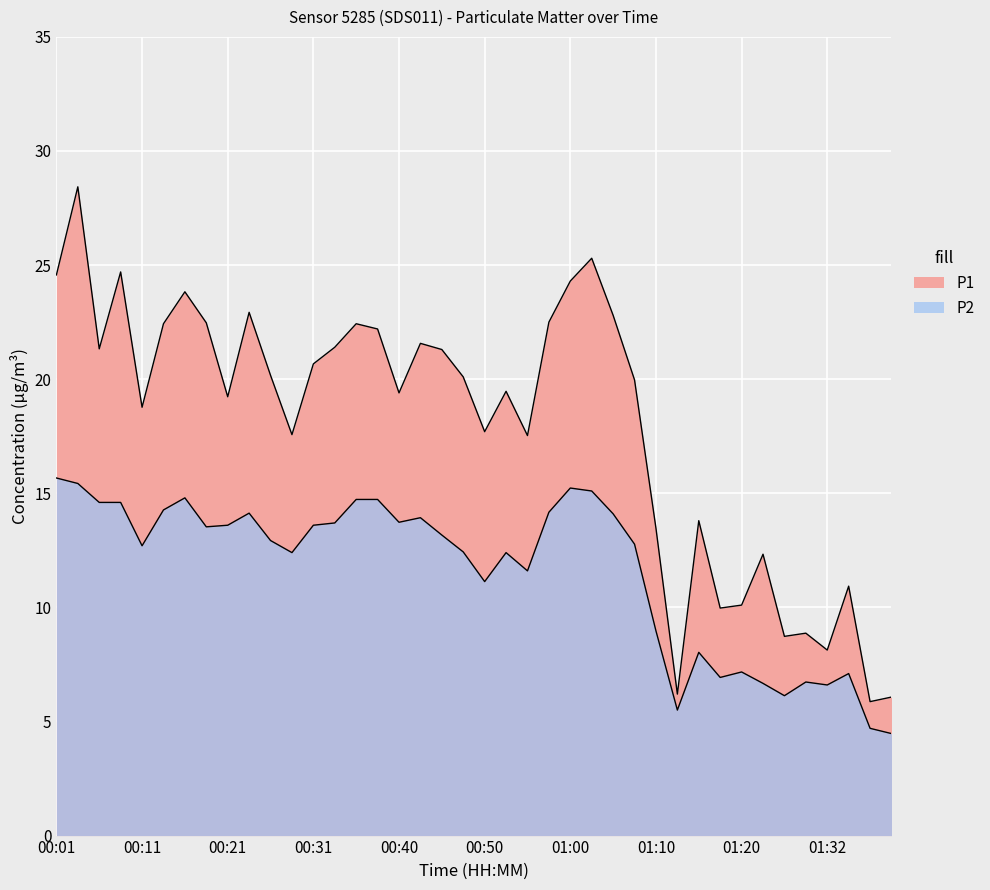

Reading right to left, list all the values displayed in this chart.

P1: 6.1	5.9	10.9	8.1	8.9	8.7	12.3	10.1	10.0	13.8	6.2	13.5	20.0	22.8	25.3	24.3	22.5	17.5	19.5	17.7	20.1	21.3	21.6	19.4	22.2	22.4	21.4	20.7	17.6	20.2	22.9	19.2	22.5	23.8	22.4	18.8	24.7	21.3	28.4	24.6
P2: 4.5	4.7	7.1	6.6	6.7	6.1	6.7	7.2	6.9	8.0	5.5	9.0	12.8	14.1	15.1	15.2	14.2	11.6	12.4	11.1	12.4	13.2	13.9	13.7	14.7	14.7	13.7	13.6	12.4	12.9	14.1	13.6	13.5	14.8	14.3	12.7	14.6	14.6	15.4	15.7